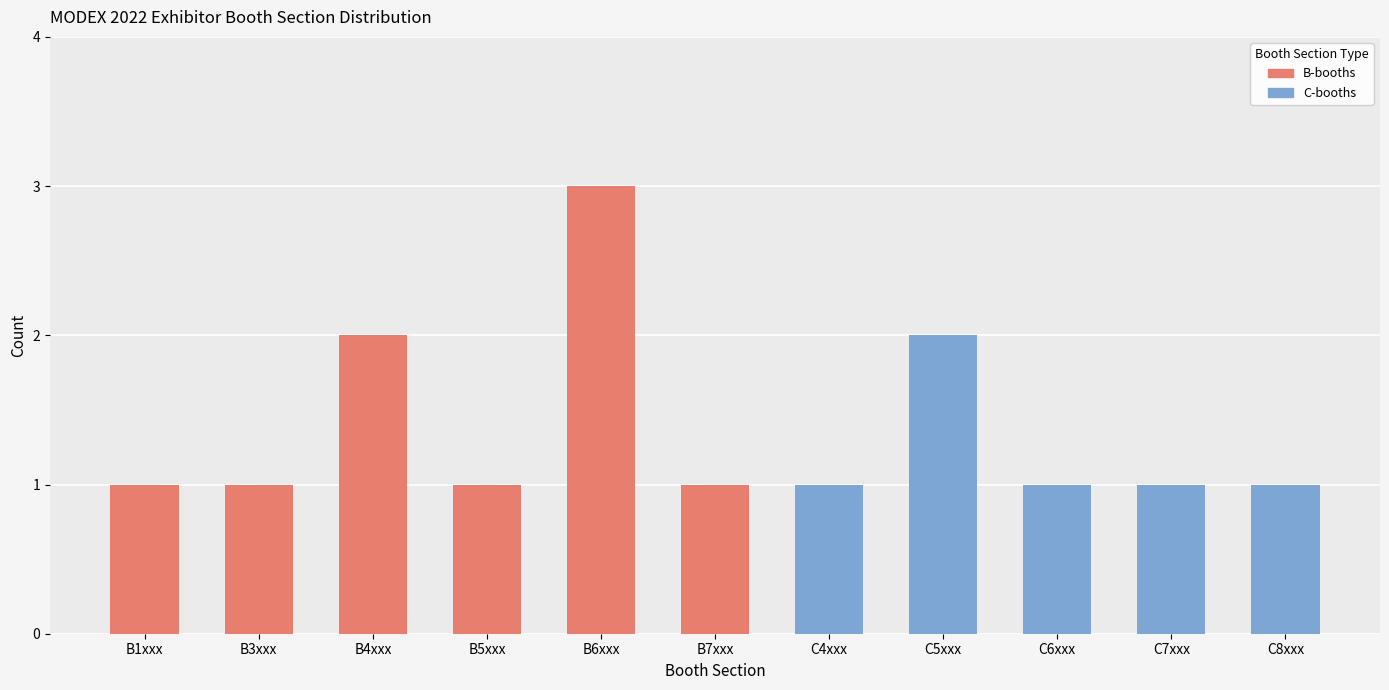

Rank the series at B1xxx from lowest to highest value.

C-booths, B-booths